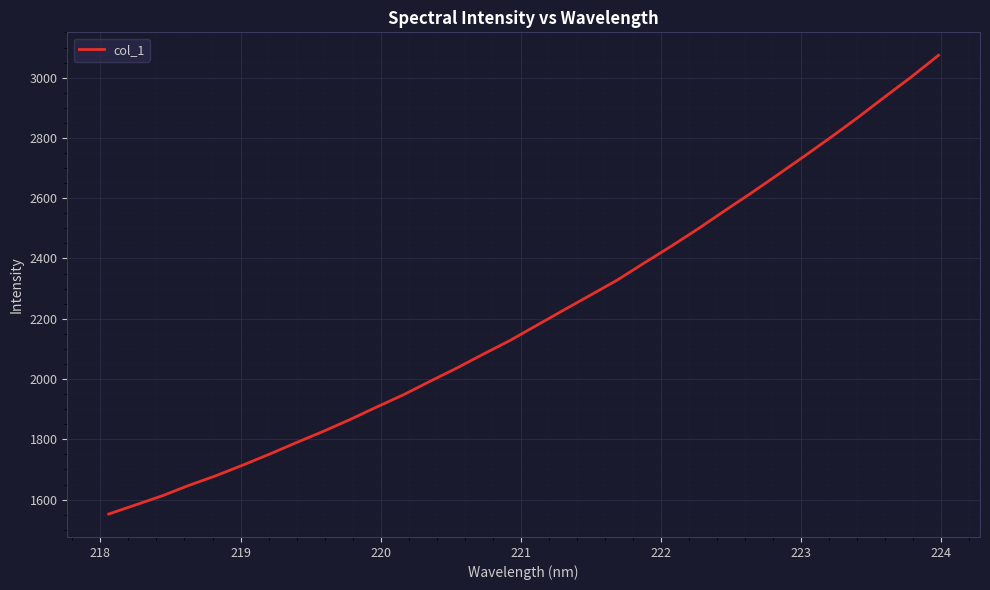

What is the minimum value shown in the chart?

1552.1